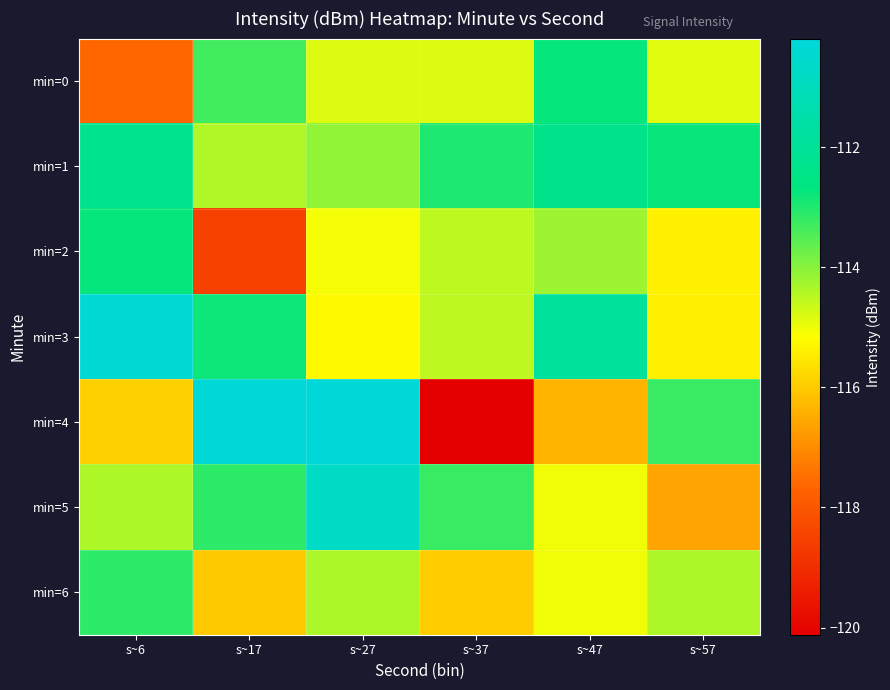

Which series has the largest range (max minus min)?

min=4